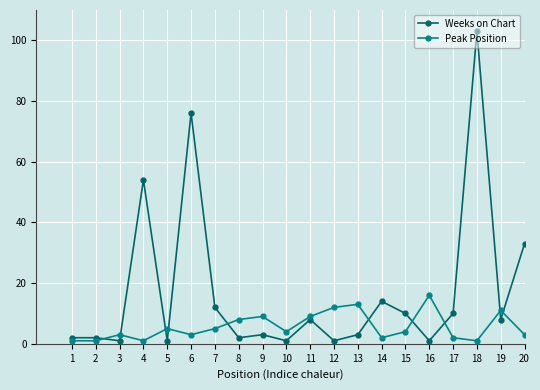

Reading right to left, list all the values displayed in this chart.

Weeks on Chart: 33	8	103	10	1	10	14	3	1	8	1	3	2	12	76	1	54	1	2	2
Peak Position: 3	11	1	2	16	4	2	13	12	9	4	9	8	5	3	5	1	3	1	1